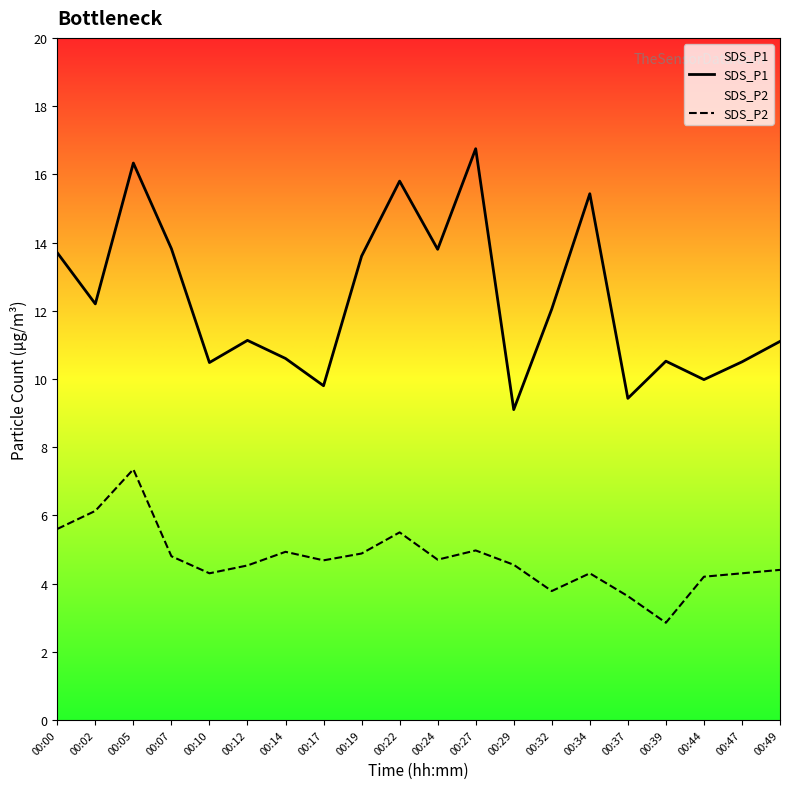

How many distinct data groups are displayed?

2